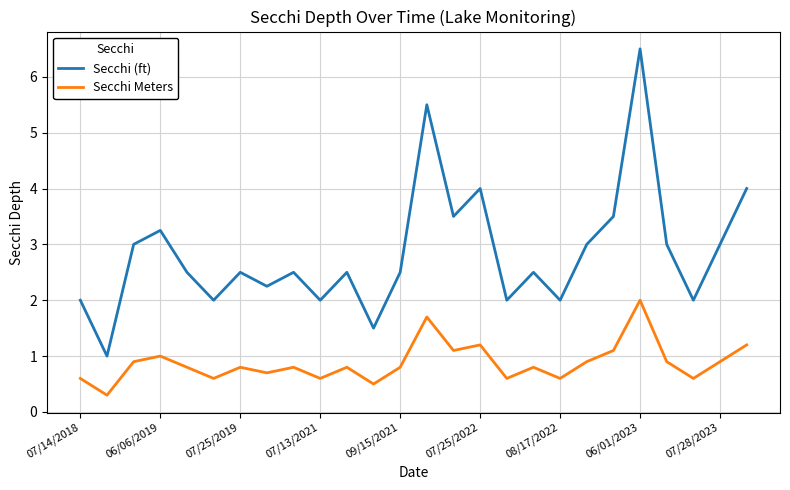

What is the difference between the second highest and minimum values in the Secchi (ft) series?

4.5